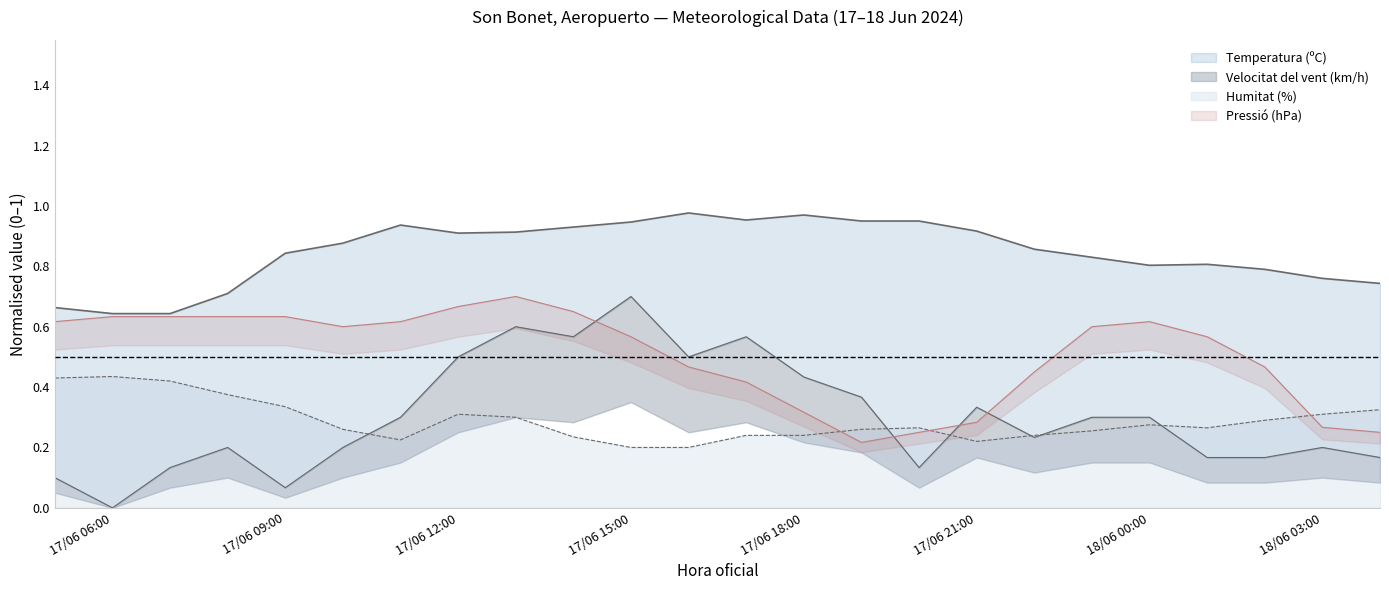

Where is Velocitat del vent (km/h) nearest to the value 0?

17/06 06:00